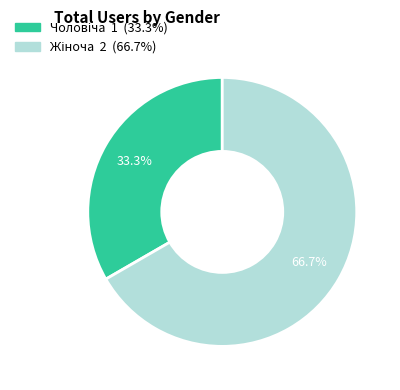

Does any single category account for the majority?

Yes